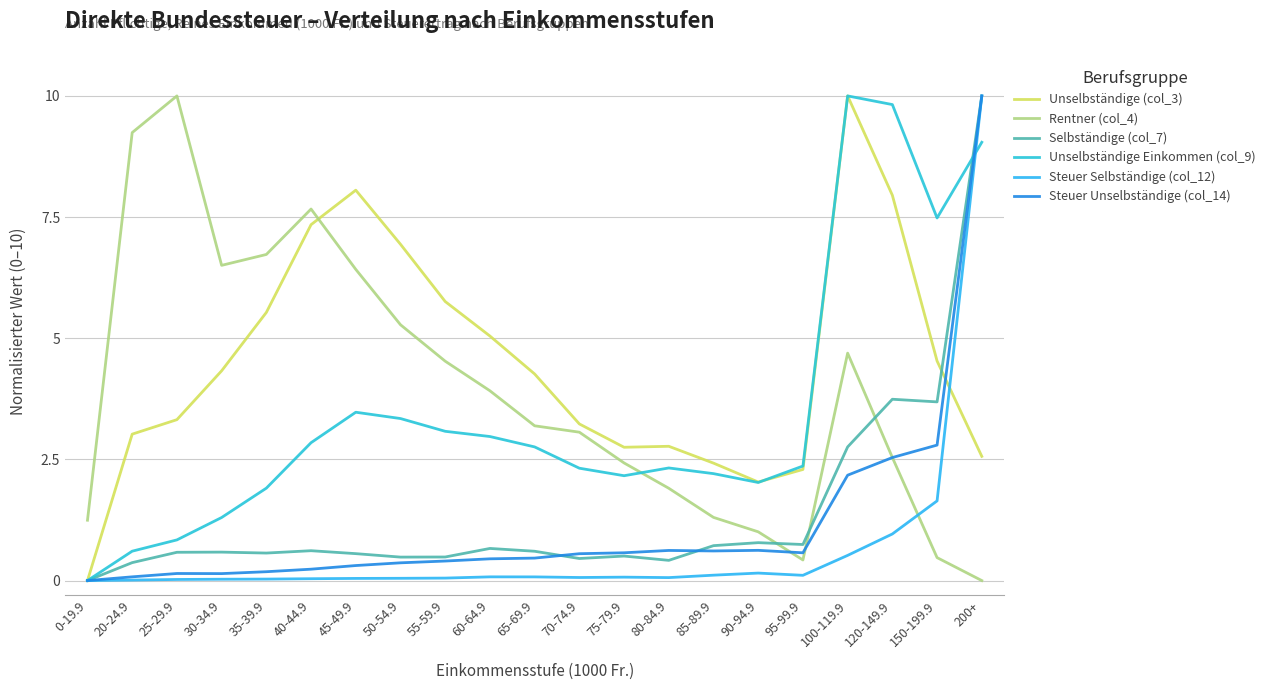

True or false: Steuer Unselbständige (col_14) and Rentner (col_4) cross at least once.

True